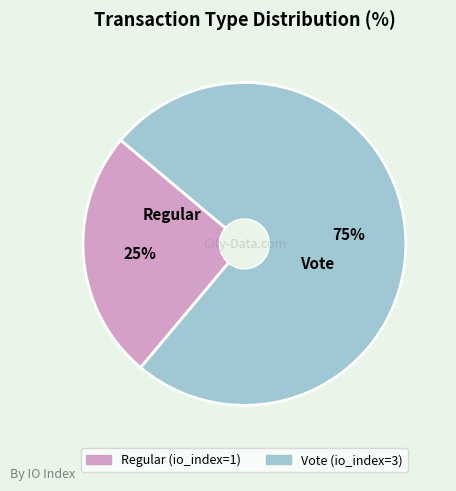

What percentage is the Vote slice, to the nearest percent?

75%